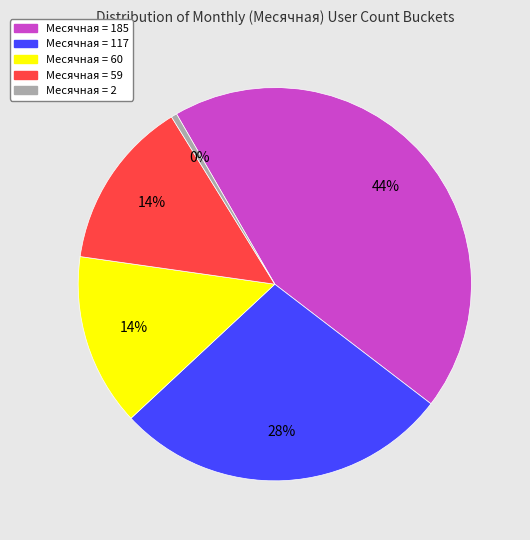

Approximately how many times larger is the value at Месячная = 185 compared to Месячная = 60?

3.1